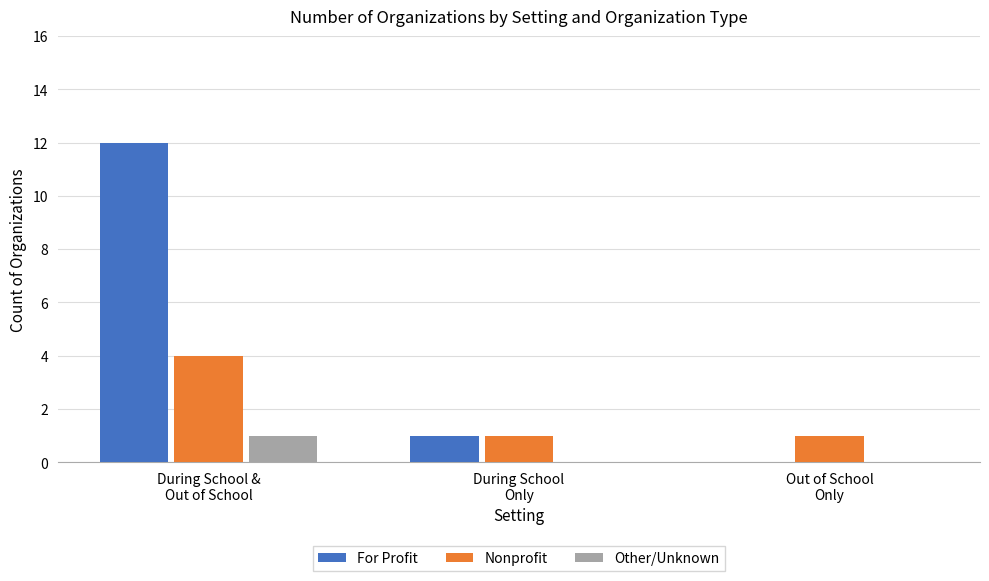

What is the sum of all Nonprofit values?

6